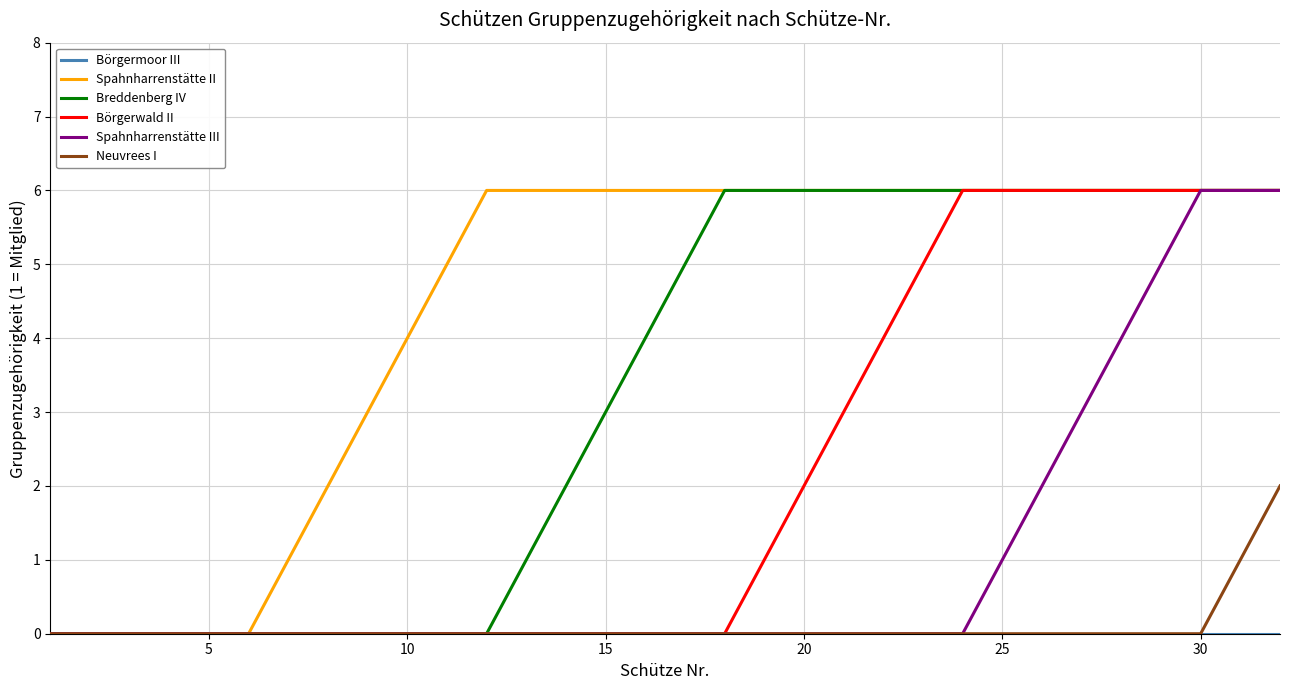

Which series has the largest total across all categories?

Spahnharrenstätte II